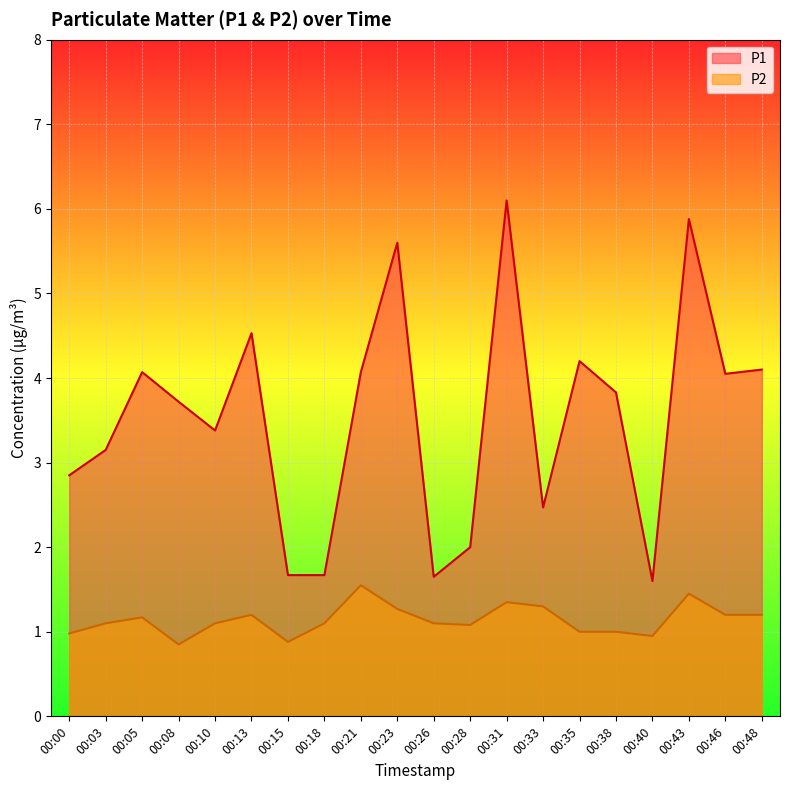

True or false: P1 has more than 0 interior local peaks.

True